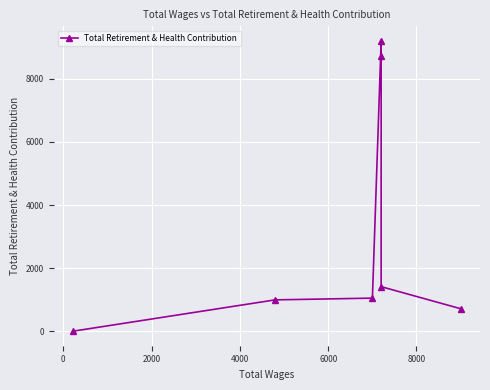

What is the average value?

3159